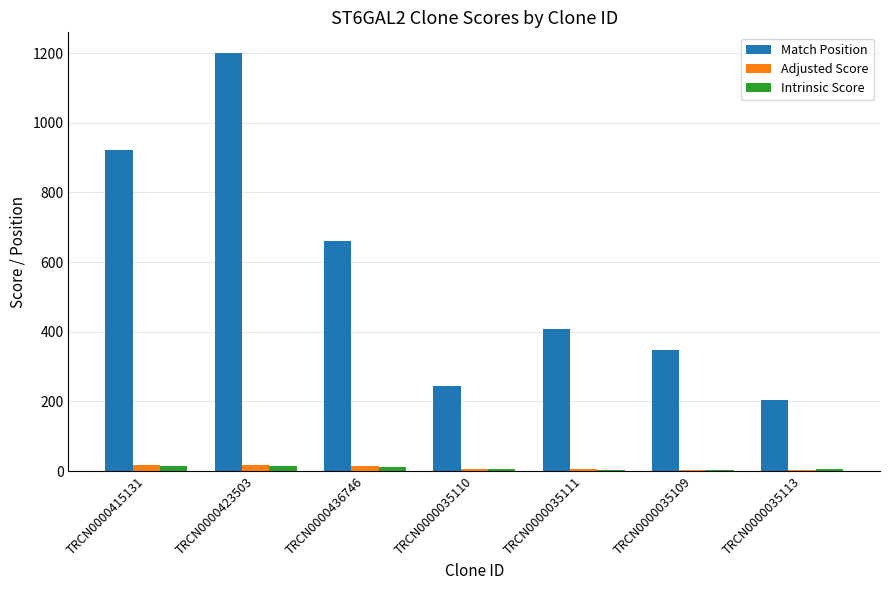

The Match Position series shows 379.1 at TRCN0000436746. True or false?

False